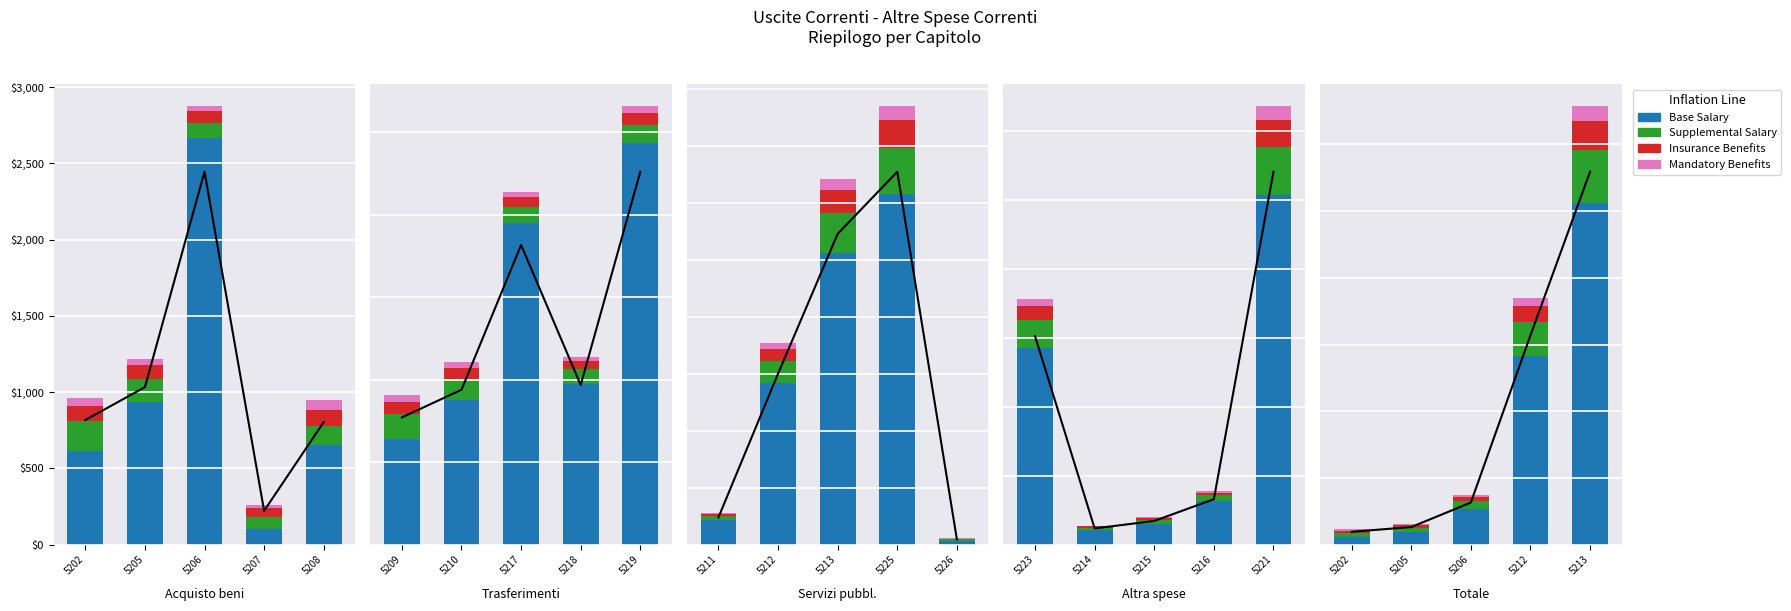

Between 5206 and 5212, which series saw the biggest shift?

Base Salary